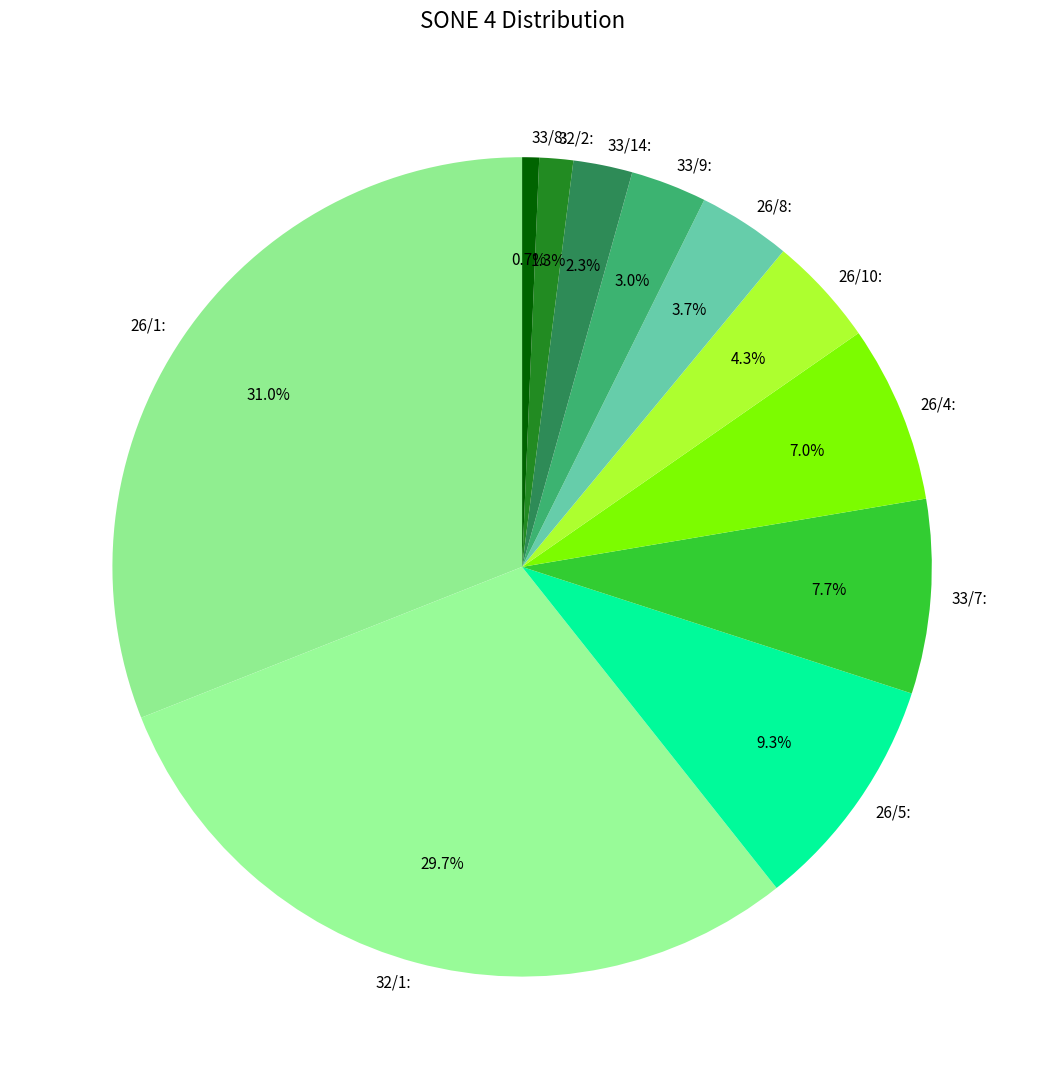

What is the largest slice in the pie chart?

26/1: